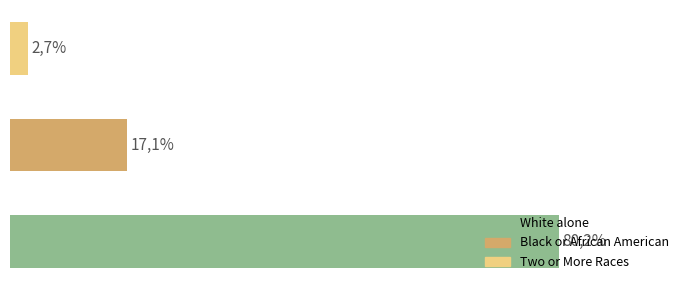

How many data points in National are less than 14674252?

3